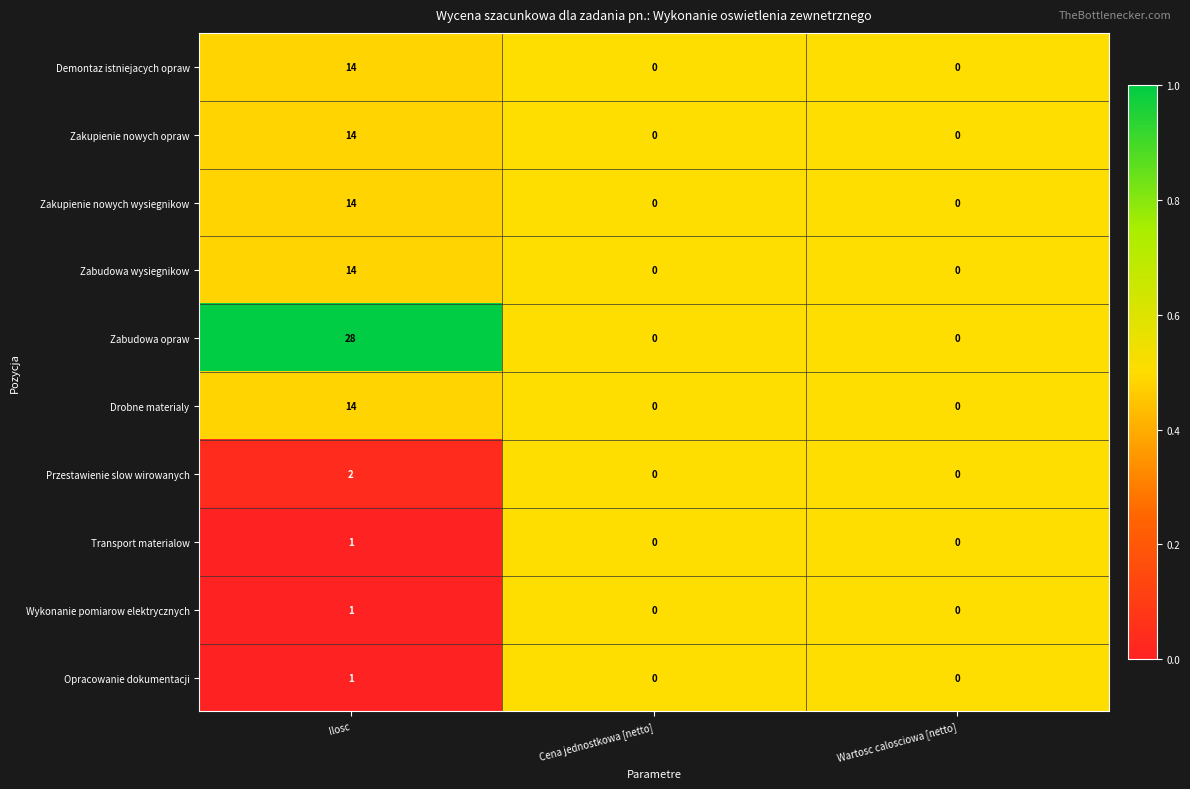

Is it true that Zabudowa wysiegnikow equals 0 at Wartosc calosciowa [netto]?

True